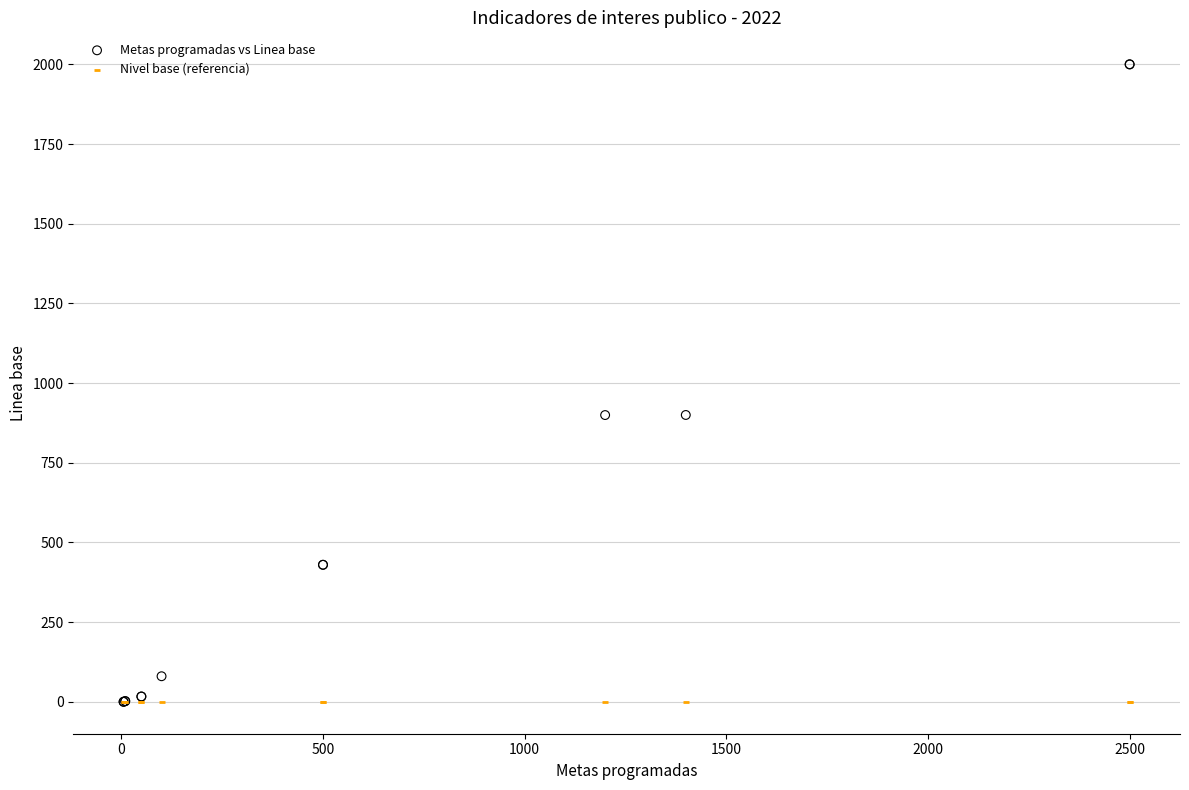

Which series reaches the maximum Y coordinate?

Metas programadas vs Linea base